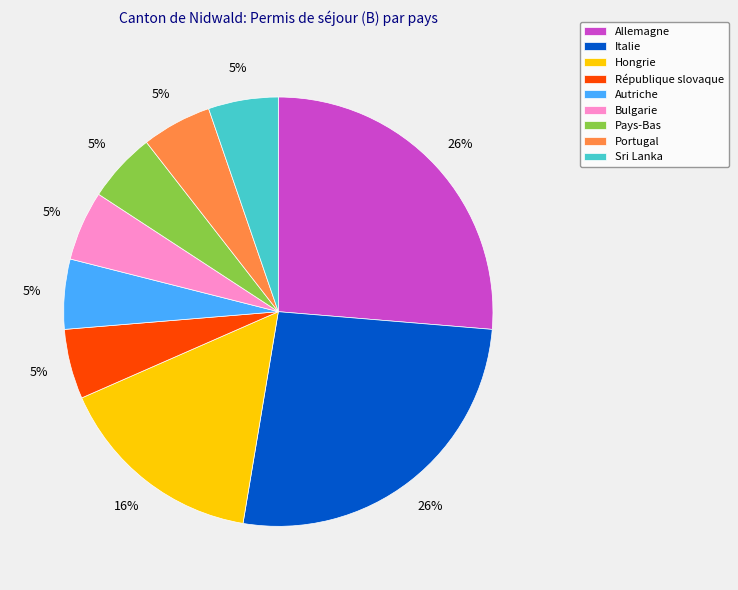

Combined, do Italie and Autriche account for over 50%?

No